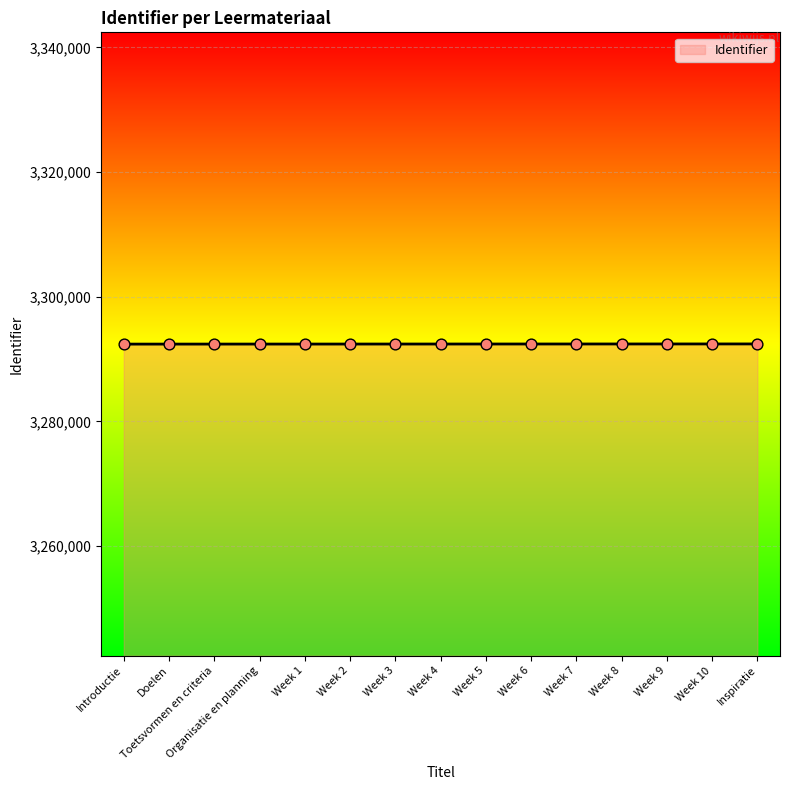

What is the change in value from Toetsvormen en criteria to Week 1?

+3